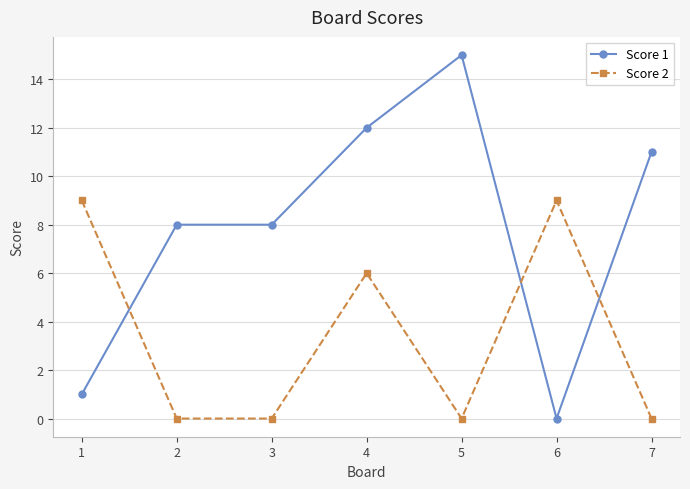

What is the maximum value shown in the chart?

15